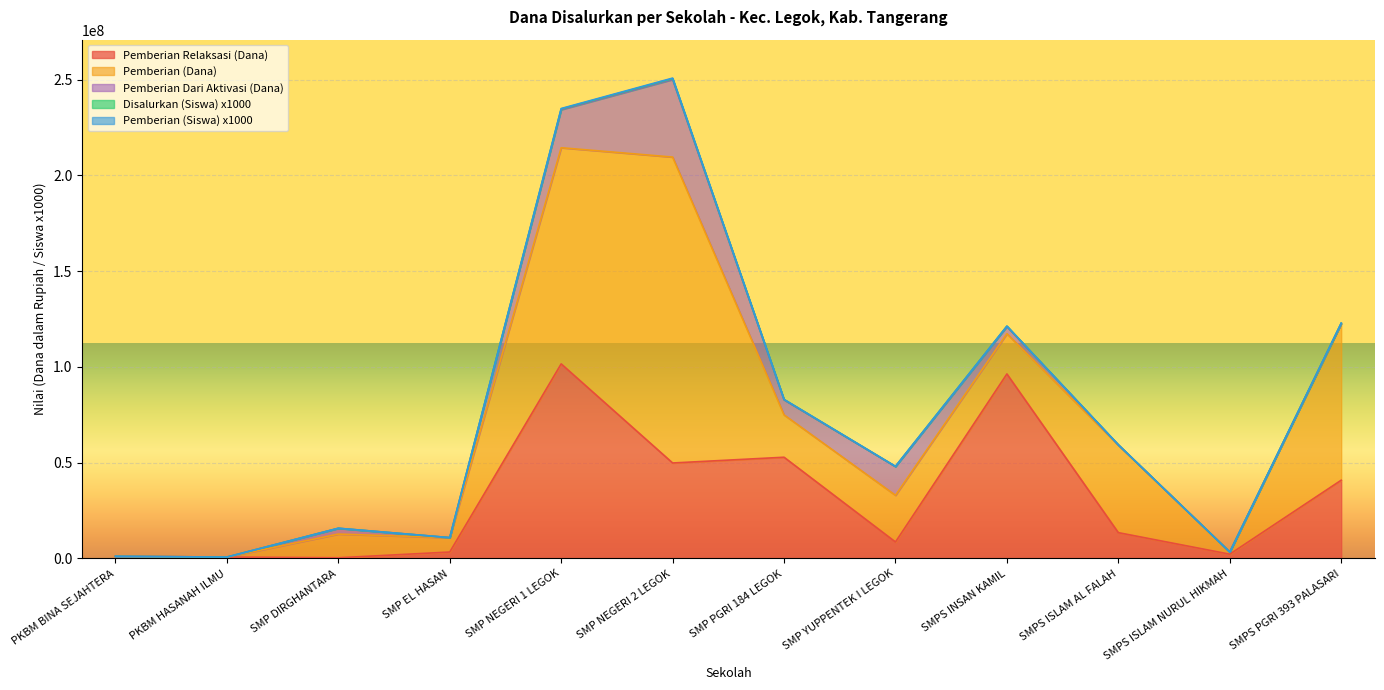

True or false: Pemberian Dari Aktivasi (Dana) and Pemberian (Dana) cross at least once.

False